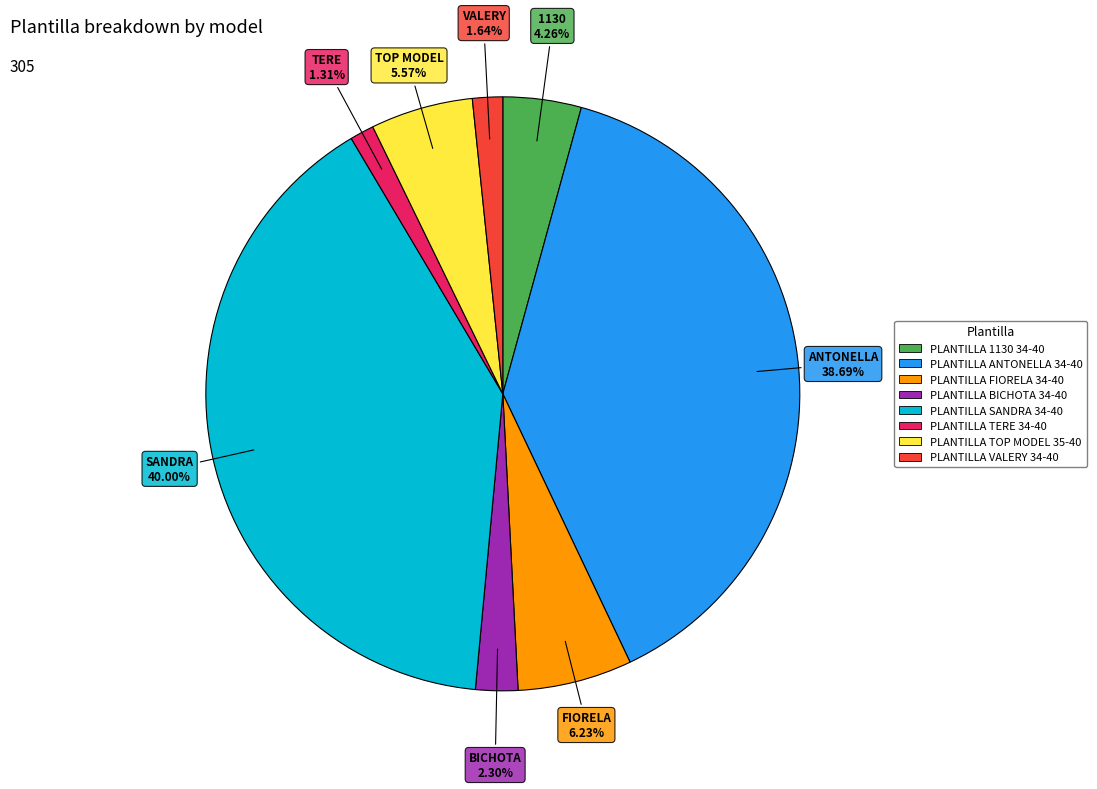

How many slices are in this pie chart?

8